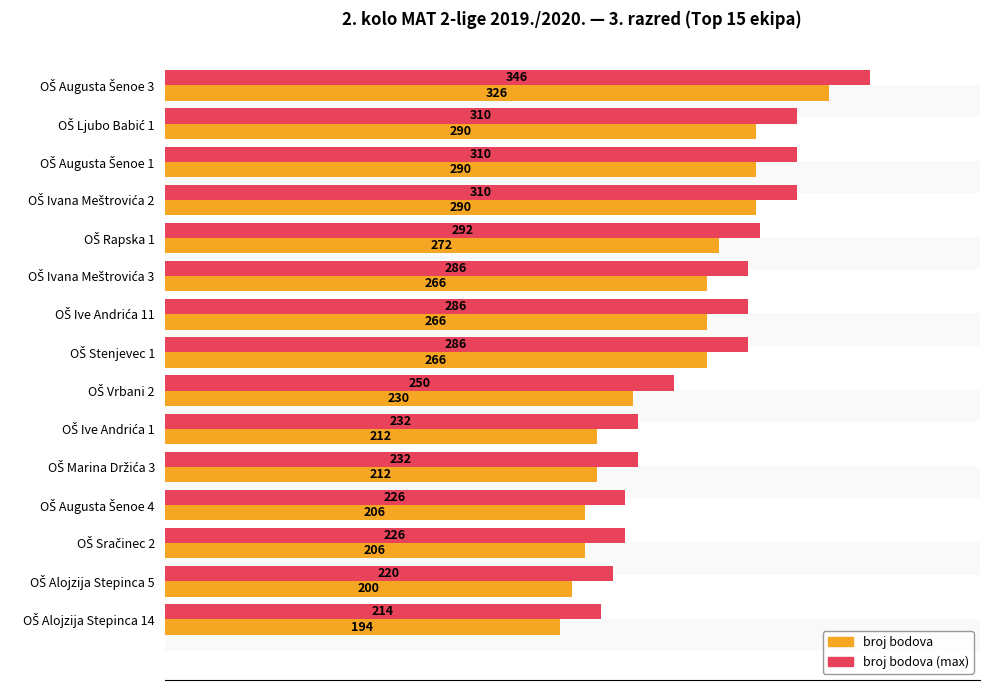

What are all the series names shown in the legend?

broj bodova, broj bodova (max)